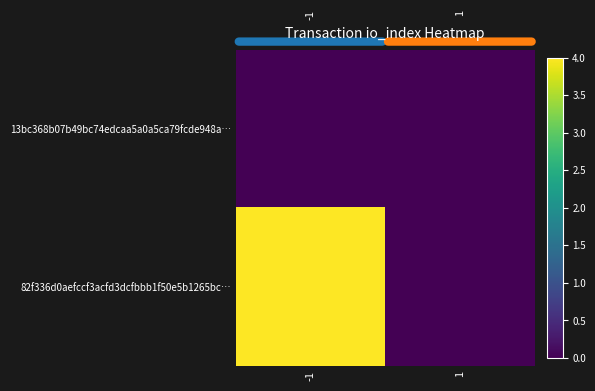

Which has a higher value, -1 or 1?

-1